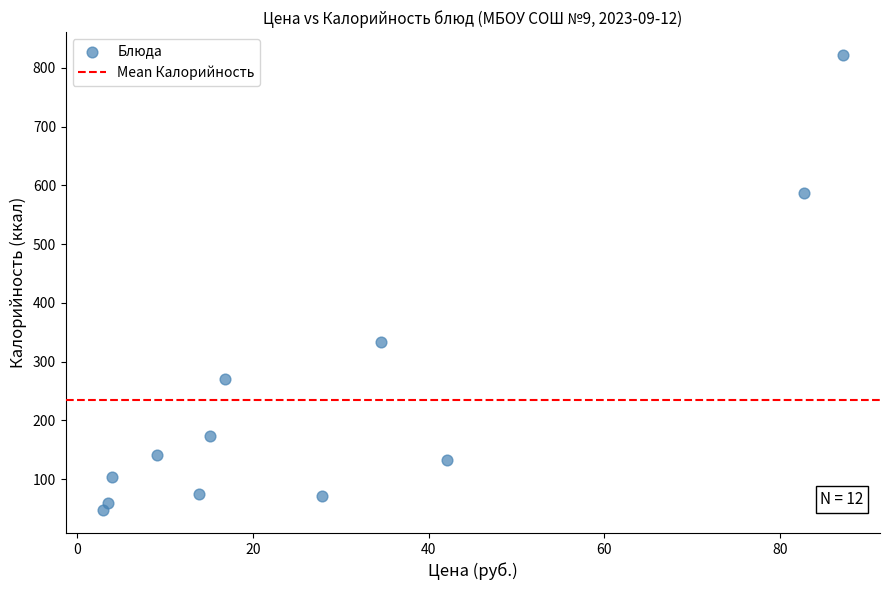

What is the range of Y values (max minus min)?

775